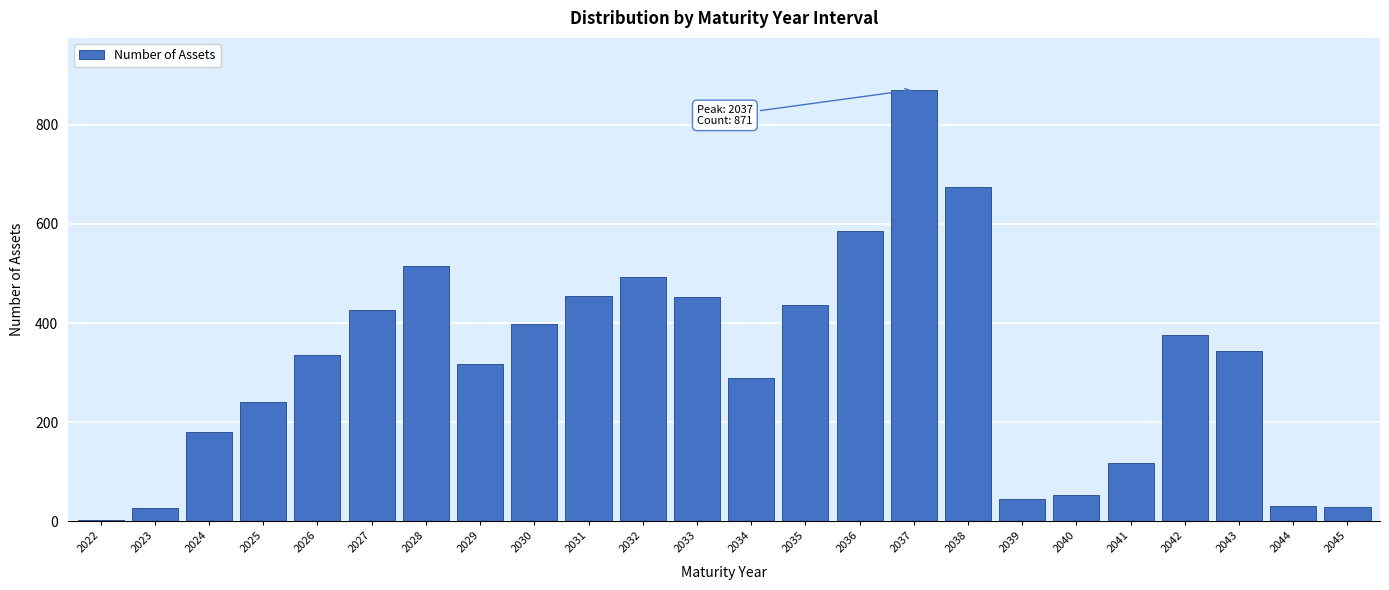

What is the change in value from 2040 to 2043?

+291